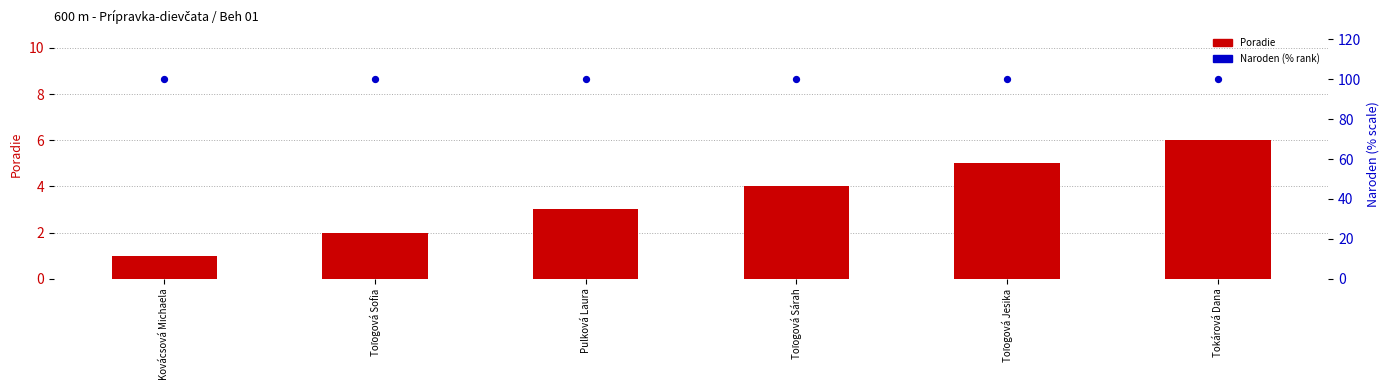

Which series has the largest total across all categories?

Naroden (% rank)